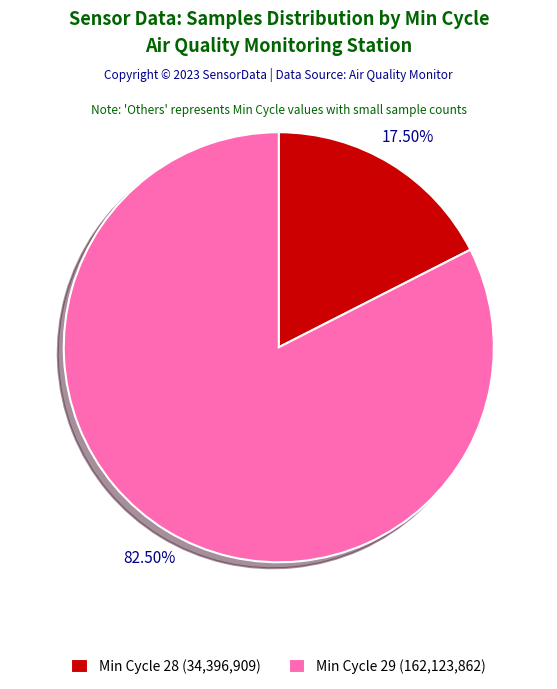

To the nearest percent, what is the average slice percentage?

50%